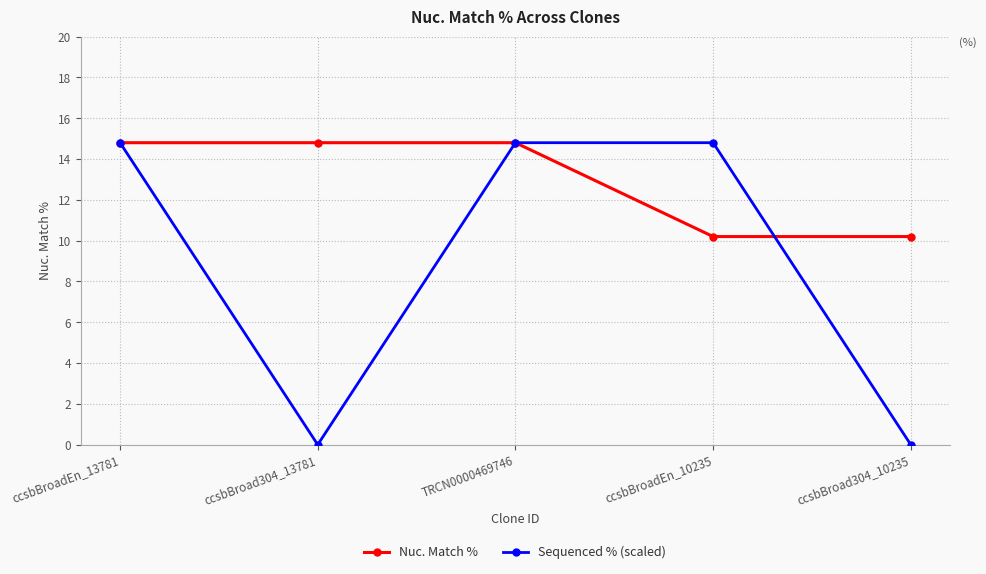

True or false: Sequenced % (scaled) has more than 2 interior local peaks.

False